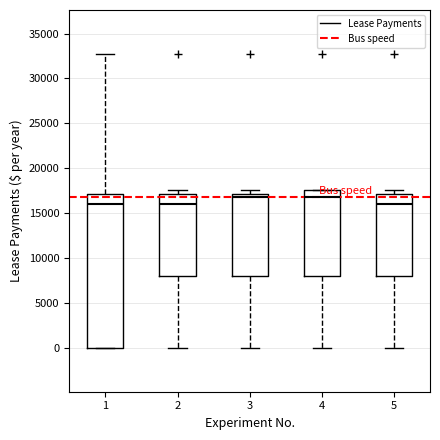

Reading left to right, read every box against the y-axis: the position of its median line, the range the box covers, and the ends of its whiskers. The values are not printed on the chart, so give them approximately, as read against the axis.

1: median 16000, box 0 to 17000, whiskers 0 to 32500
2: median 16000, box 8000 to 17000, whiskers 0 to 17500
3: median 17000 (just below the box's upper edge), box 8000 to 17000, whiskers 0 to 17500
4: median 17000, box 8000 to 17500, whiskers 0 to 17500
5: median 16000, box 8000 to 17000, whiskers 0 to 17500